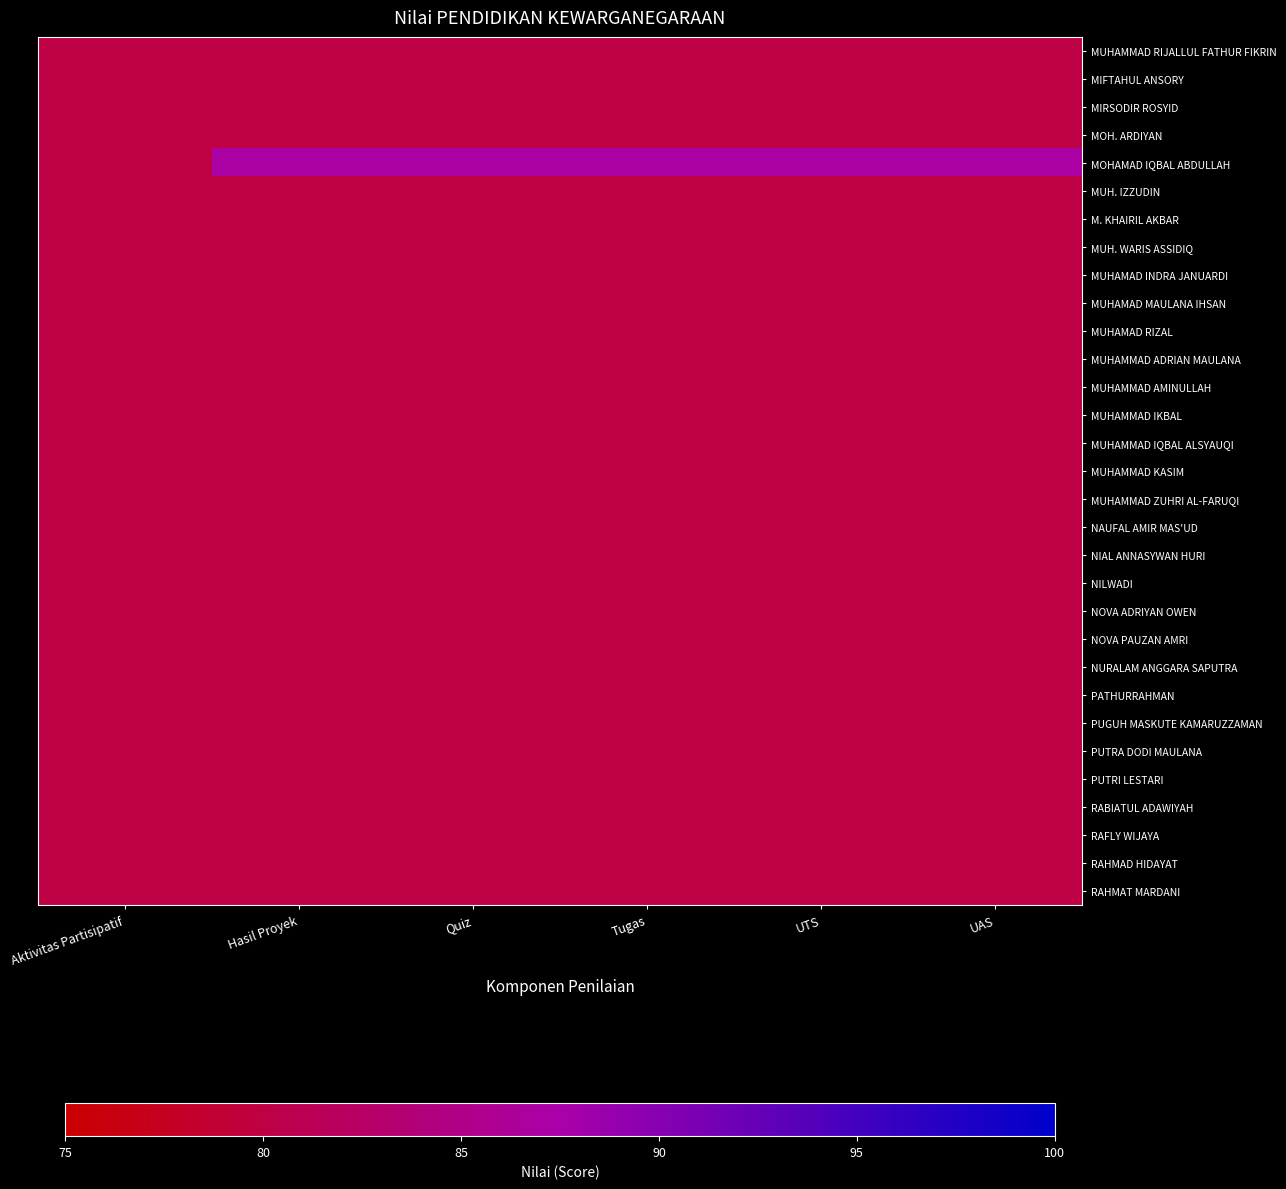

Reading right to left, list all the values displayed in this chart.

MUHAMMAD RIJALLUL FATHUR FIKRIN: UAS=80	UTS=80	Tugas=80	Quiz=80	Hasil Proyek=80	Aktivitas Partisipatif=80
MIFTAHUL ANSORY: UAS=80	UTS=80	Tugas=80	Quiz=80	Hasil Proyek=80	Aktivitas Partisipatif=80
MIRSODIR ROSYID: UAS=80	UTS=80	Tugas=80	Quiz=80	Hasil Proyek=80	Aktivitas Partisipatif=80
MOH. ARDIYAN: UAS=80	UTS=80	Tugas=80	Quiz=80	Hasil Proyek=80	Aktivitas Partisipatif=80
MOHAMAD IQBAL ABDULLAH: UAS=87	UTS=87	Tugas=87	Quiz=87	Hasil Proyek=87	Aktivitas Partisipatif=80
MUH. IZZUDIN: UAS=80	UTS=80	Tugas=80	Quiz=80	Hasil Proyek=80	Aktivitas Partisipatif=80
M. KHAIRIL AKBAR: UAS=80	UTS=80	Tugas=80	Quiz=80	Hasil Proyek=80	Aktivitas Partisipatif=80
MUH. WARIS ASSIDIQ: UAS=80	UTS=80	Tugas=80	Quiz=80	Hasil Proyek=80	Aktivitas Partisipatif=80
MUHAMAD INDRA JANUARDI: UAS=80	UTS=80	Tugas=80	Quiz=80	Hasil Proyek=80	Aktivitas Partisipatif=80
MUHAMAD MAULANA IHSAN: UAS=80	UTS=80	Tugas=80	Quiz=80	Hasil Proyek=80	Aktivitas Partisipatif=80
MUHAMAD RIZAL: UAS=80	UTS=80	Tugas=80	Quiz=80	Hasil Proyek=80	Aktivitas Partisipatif=80
MUHAMMAD ADRIAN MAULANA: UAS=80	UTS=80	Tugas=80	Quiz=80	Hasil Proyek=80	Aktivitas Partisipatif=80
MUHAMMAD AMINULLAH: UAS=80	UTS=80	Tugas=80	Quiz=80	Hasil Proyek=80	Aktivitas Partisipatif=80
MUHAMMAD IKBAL: UAS=80	UTS=80	Tugas=80	Quiz=80	Hasil Proyek=80	Aktivitas Partisipatif=80
MUHAMMAD IQBAL ALSYAUQI: UAS=80	UTS=80	Tugas=80	Quiz=80	Hasil Proyek=80	Aktivitas Partisipatif=80
MUHAMMAD KASIM: UAS=80	UTS=80	Tugas=80	Quiz=80	Hasil Proyek=80	Aktivitas Partisipatif=80
MUHAMMAD ZUHRI AL-FARUQI: UAS=80	UTS=80	Tugas=80	Quiz=80	Hasil Proyek=80	Aktivitas Partisipatif=80
NAUFAL AMIR MAS'UD: UAS=80	UTS=80	Tugas=80	Quiz=80	Hasil Proyek=80	Aktivitas Partisipatif=80
NIAL ANNASYWAN HURI: UAS=80	UTS=80	Tugas=80	Quiz=80	Hasil Proyek=80	Aktivitas Partisipatif=80
NILWADI: UAS=80	UTS=80	Tugas=80	Quiz=80	Hasil Proyek=80	Aktivitas Partisipatif=80
NOVA ADRIYAN OWEN: UAS=80	UTS=80	Tugas=80	Quiz=80	Hasil Proyek=80	Aktivitas Partisipatif=80
NOVA PAUZAN AMRI: UAS=80	UTS=80	Tugas=80	Quiz=80	Hasil Proyek=80	Aktivitas Partisipatif=80
NURALAM ANGGARA SAPUTRA: UAS=80	UTS=80	Tugas=80	Quiz=80	Hasil Proyek=80	Aktivitas Partisipatif=80
PATHURRAHMAN: UAS=80	UTS=80	Tugas=80	Quiz=80	Hasil Proyek=80	Aktivitas Partisipatif=80
PUGUH MASKUTE KAMARUZZAMAN: UAS=80	UTS=80	Tugas=80	Quiz=80	Hasil Proyek=80	Aktivitas Partisipatif=80
PUTRA DODI MAULANA: UAS=80	UTS=80	Tugas=80	Quiz=80	Hasil Proyek=80	Aktivitas Partisipatif=80
PUTRI LESTARI: UAS=80	UTS=80	Tugas=80	Quiz=80	Hasil Proyek=80	Aktivitas Partisipatif=80
RABIATUL ADAWIYAH: UAS=80	UTS=80	Tugas=80	Quiz=80	Hasil Proyek=80	Aktivitas Partisipatif=80
RAFLY WIJAYA: UAS=80	UTS=80	Tugas=80	Quiz=80	Hasil Proyek=80	Aktivitas Partisipatif=80
RAHMAD HIDAYAT: UAS=80	UTS=80	Tugas=80	Quiz=80	Hasil Proyek=80	Aktivitas Partisipatif=80
RAHMAT MARDANI: UAS=80	UTS=80	Tugas=80	Quiz=80	Hasil Proyek=80	Aktivitas Partisipatif=80